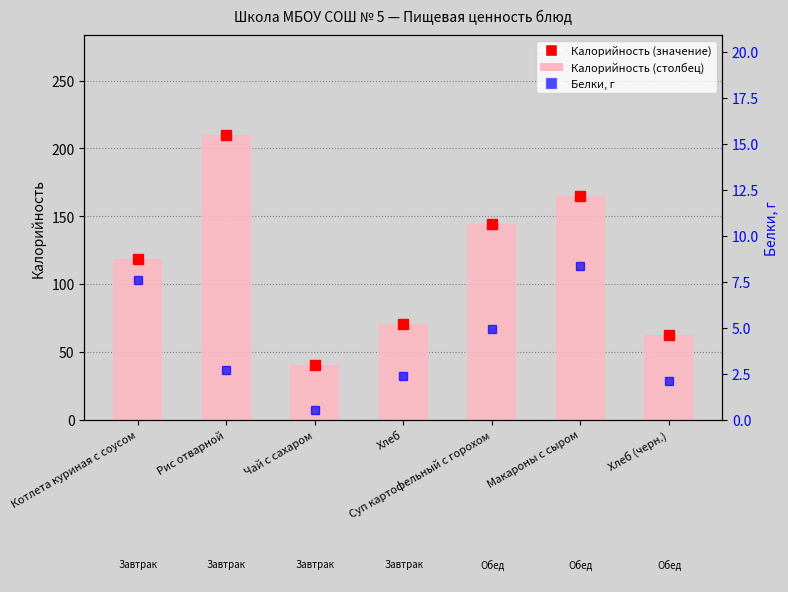

What is the difference between the Калорийность values at Суп картофельный с горохом and Чай с сахаром?

104.4